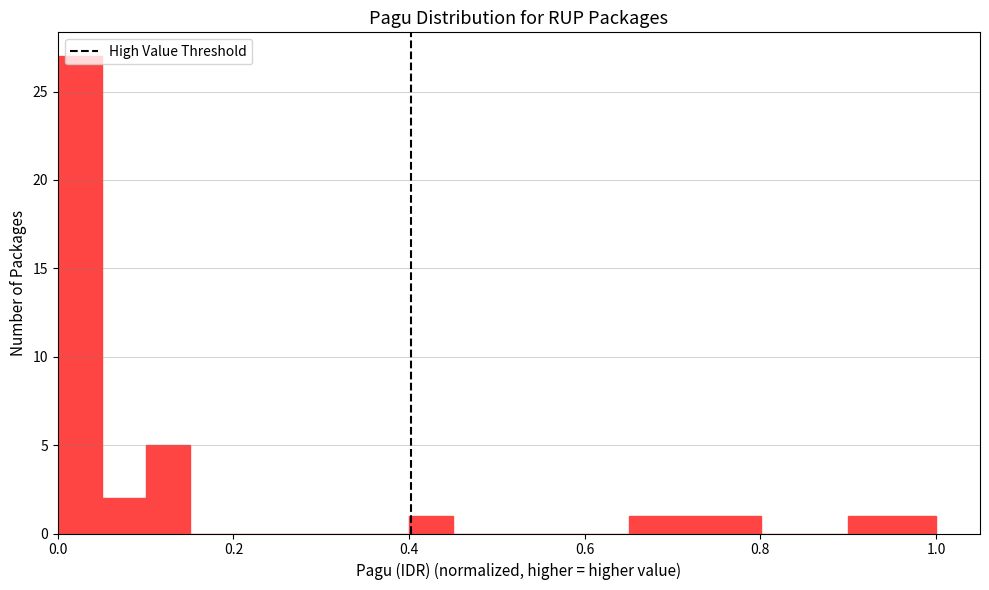

Read against the x-axis, roughly where is the centre of the tallest bar?

0.02